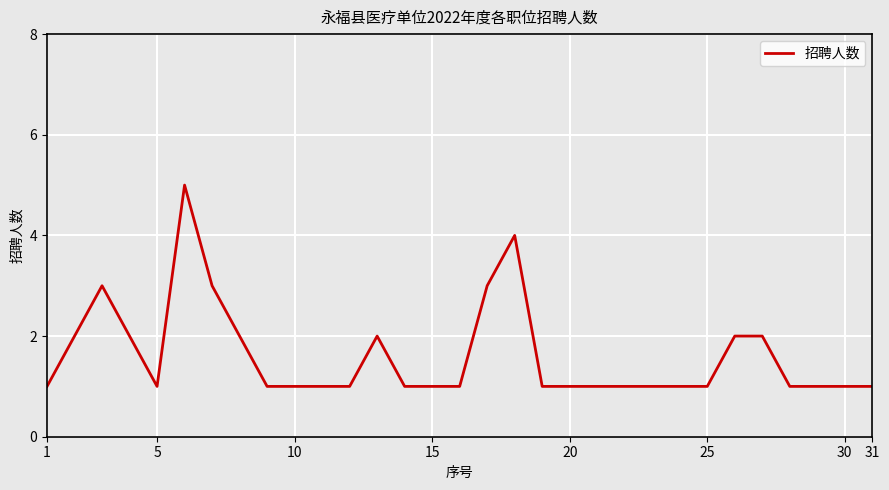

What is the greatest value displayed?

5